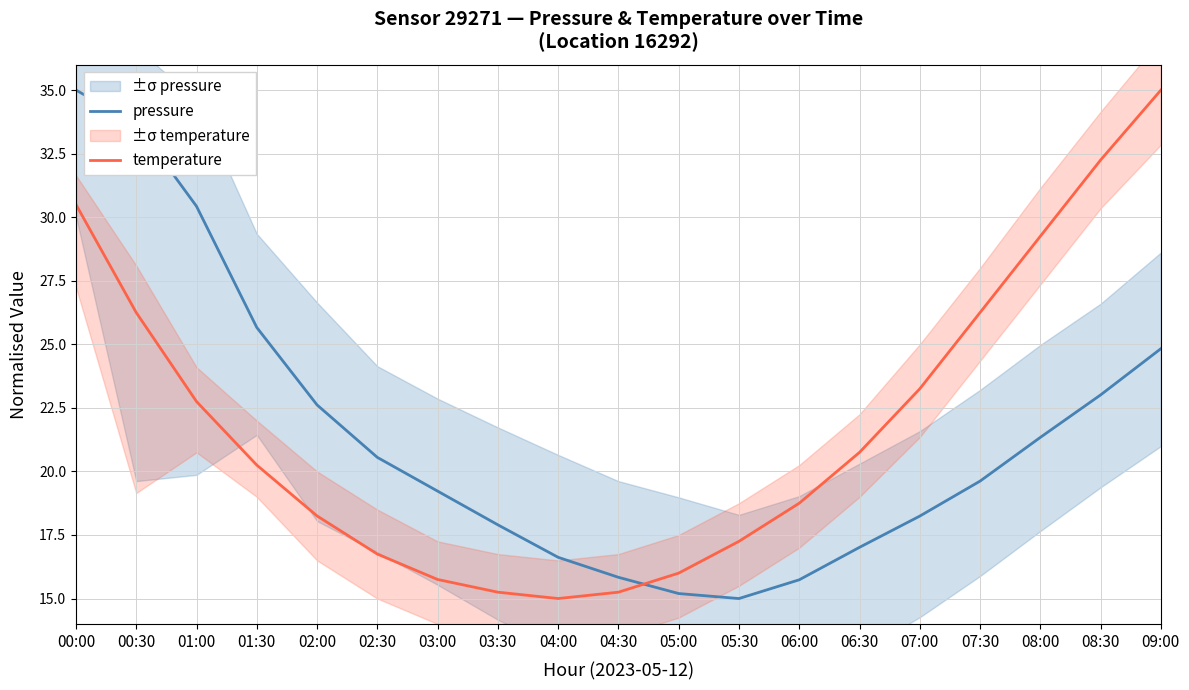

What is the label of the 13th point from the right?

03:00